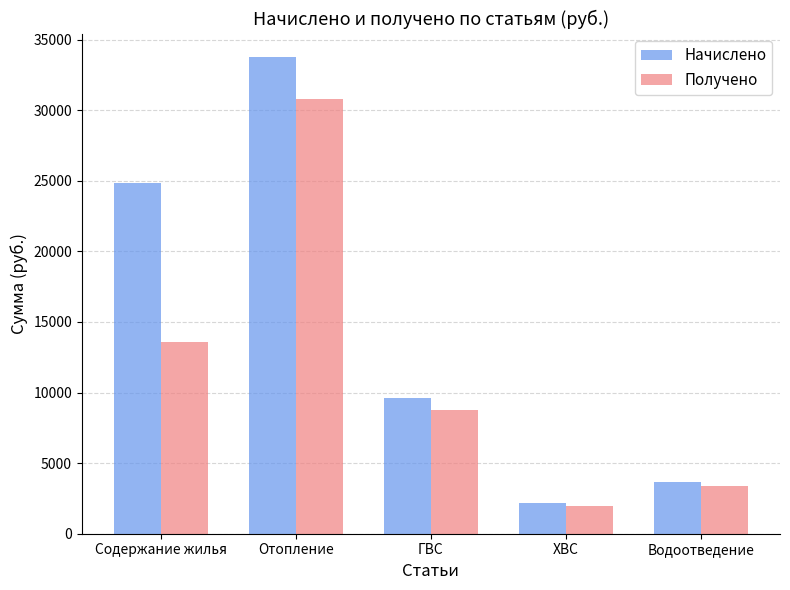

Reading left to right, what are all the values shown in this chart?

Начислено: Содержание жилья=24827.1	Отопление=33744.9	ГВС=9590.4	ХВС=2157.5	Водоотведение=3681.7
Получено: Содержание жилья=13615.2	Отопление=30829.4	ГВС=8770.8	ХВС=1982.5	Водоотведение=3365.5